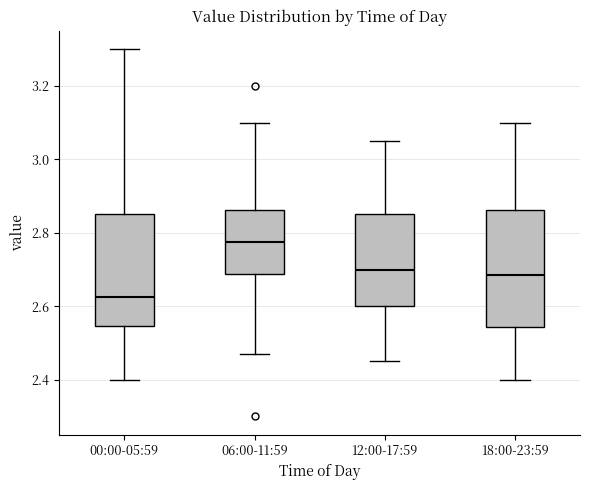

Reading left to right, transcribe this box plot: for each box, give where its median line is, the range the box spans, and where its two whiskers end, as read against the y-axis. The values are not printed on the chart, so give them approximately, as read against the axis.

00:00-05:59: median 2.62, box 2.54 to 2.86, whiskers 2.40 to 3.30
06:00-11:59: median 2.78, box 2.68 to 2.86, whiskers 2.48 to 3.10
12:00-17:59: median 2.70, box 2.60 to 2.86, whiskers 2.46 to 3.06
18:00-23:59: median 2.68, box 2.54 to 2.86, whiskers 2.40 to 3.10